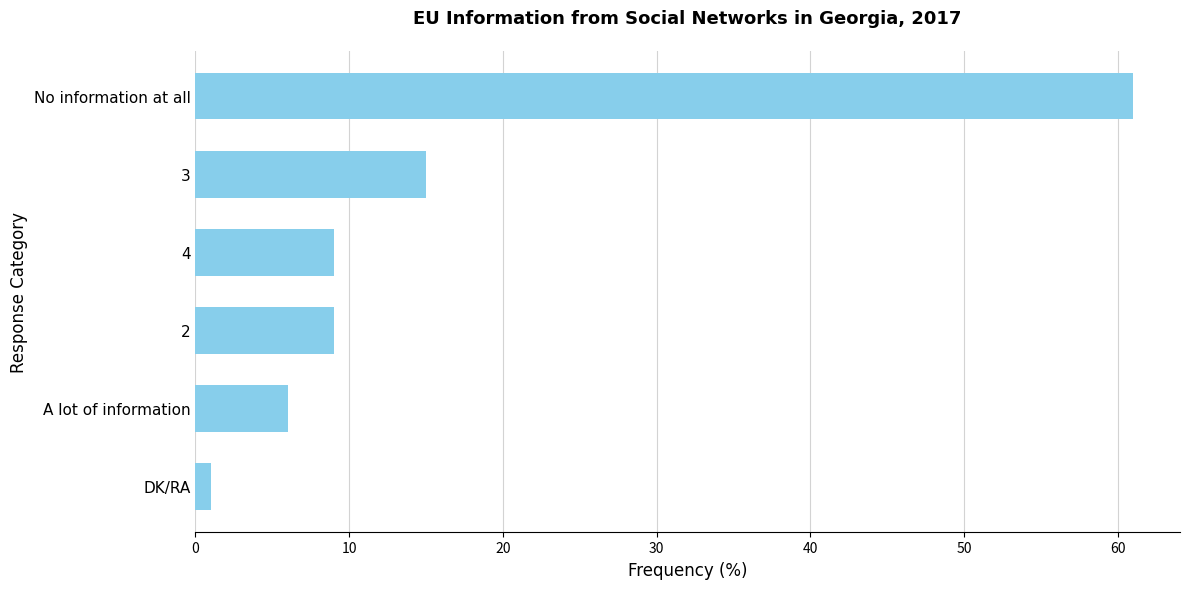

What is the difference between the second highest and minimum values?

14